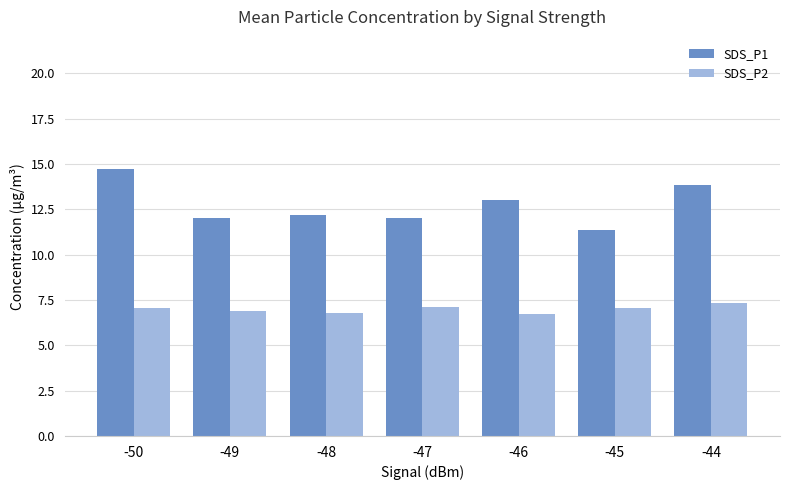

How many categories are shown in the chart?

7